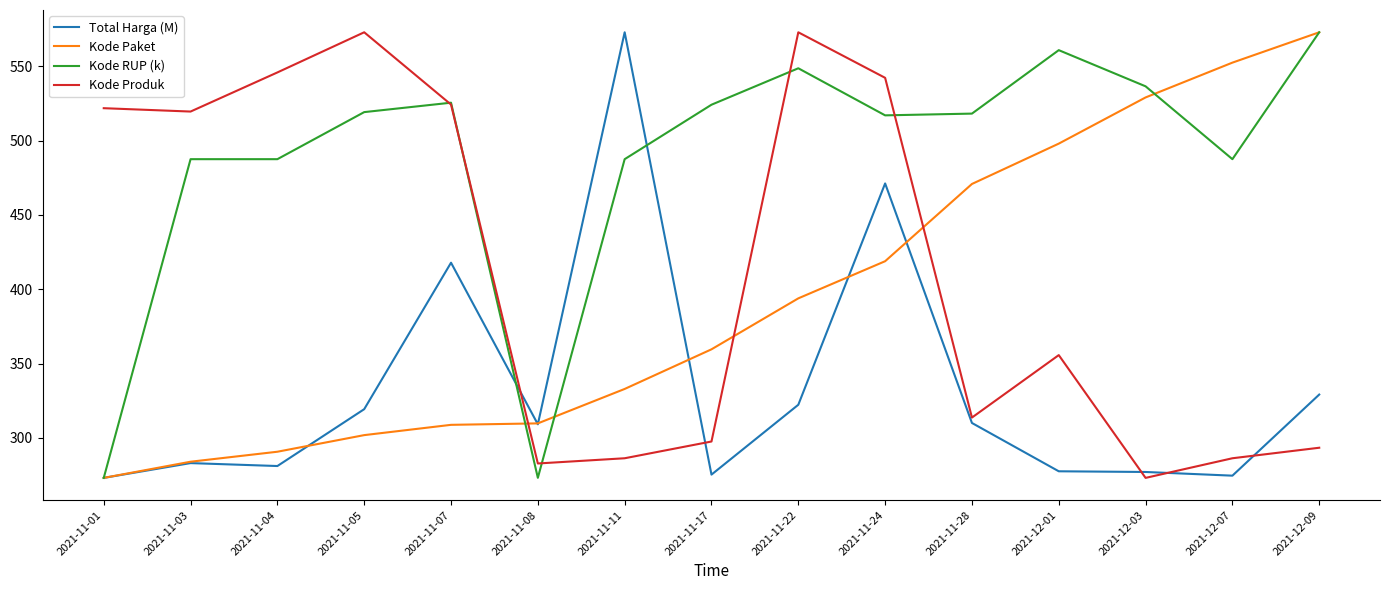

Is this an area chart (filled region under the line)?

No